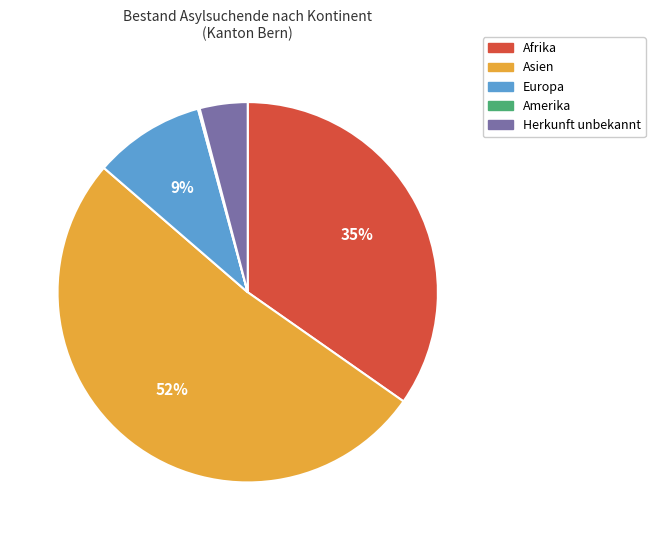

Approximately how many times larger is the value at Europa compared to Afrika?

0.3